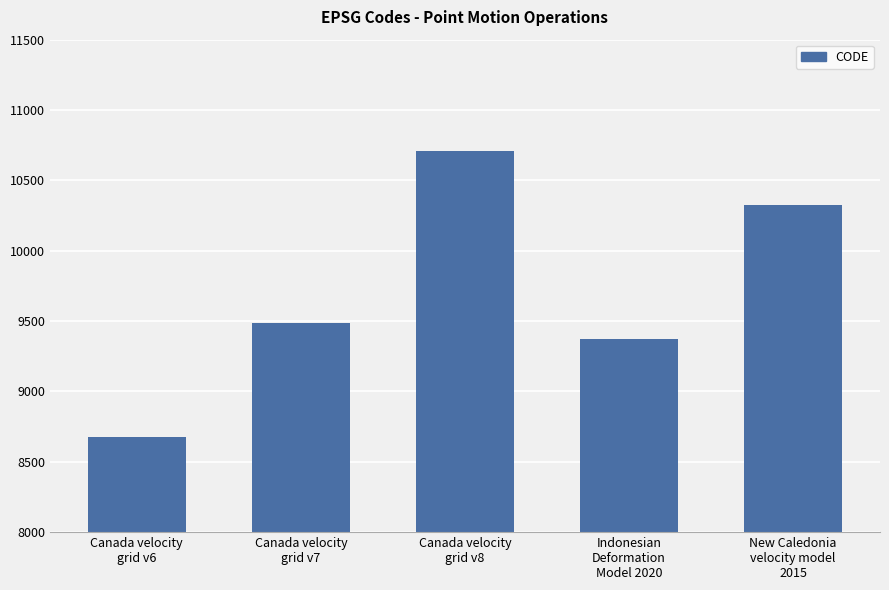

What is the label of the 4th bar from the left?

Indonesian
Deformation
Model 2020